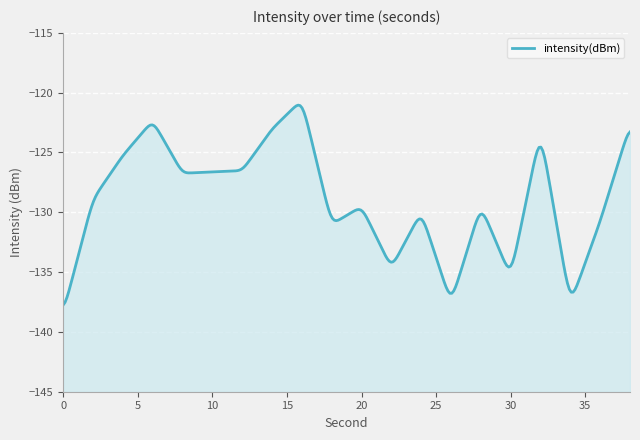

True or false: the data shows -209.3 at 0.

False